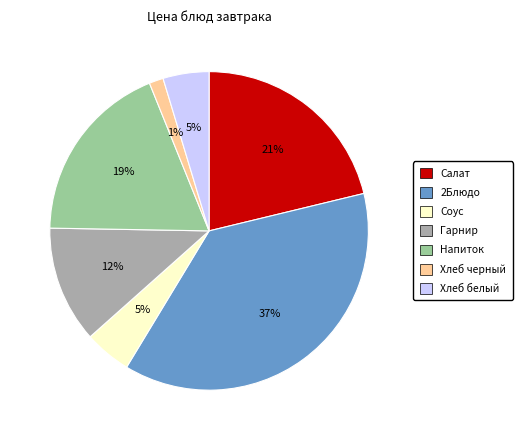

Count the number of slices in the pie.

7